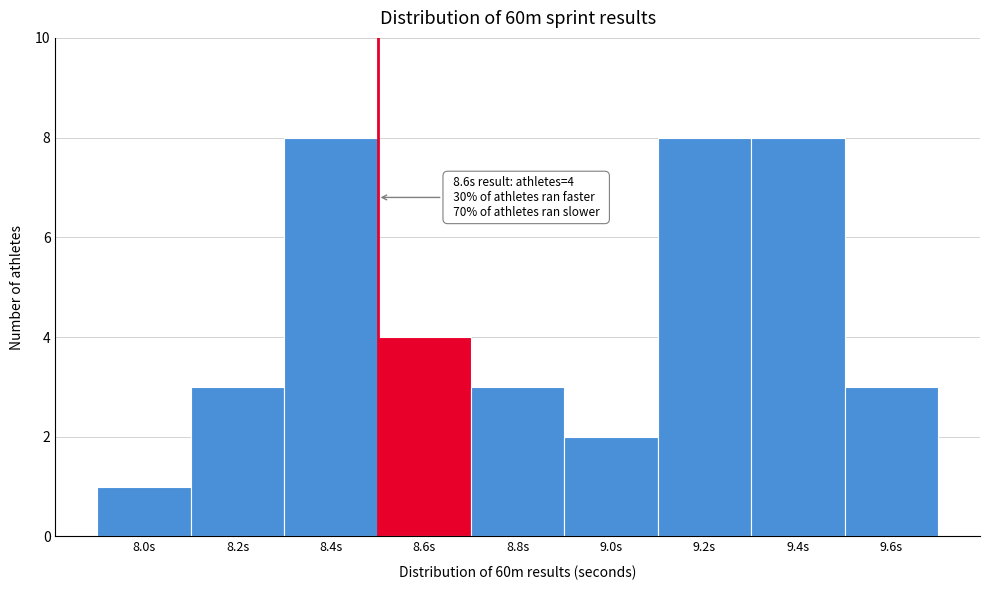

Reading left to right, extract all data points from this chart.

1	3	8	4	3	2	8	8	3